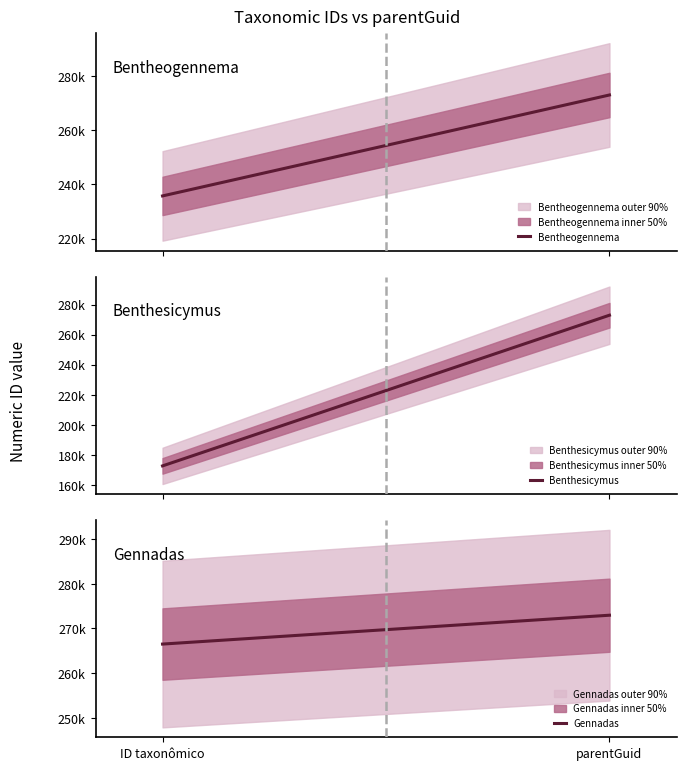

What position from the right is parentGuid?

1